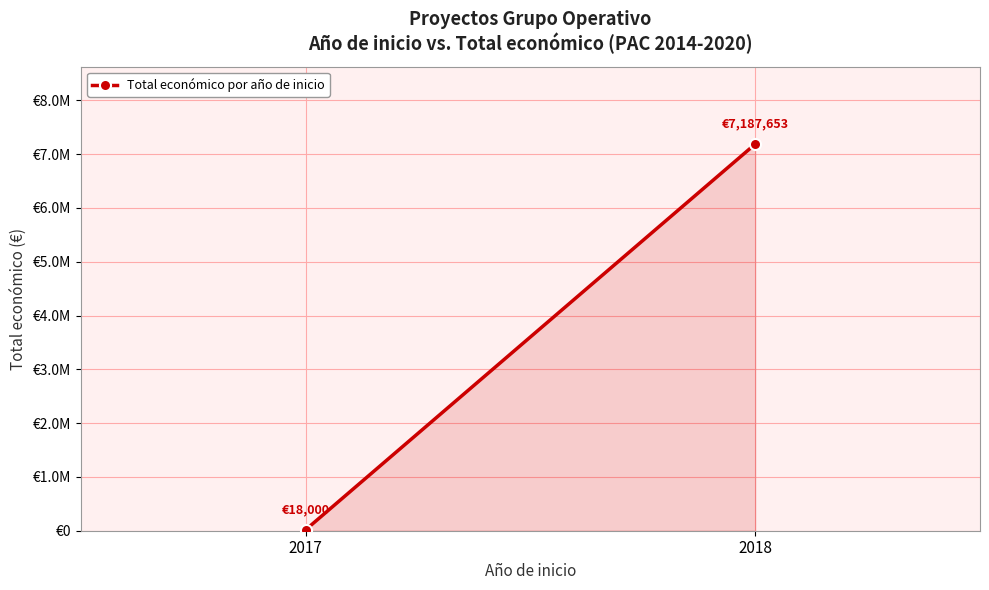

At which label is the value closest to 3602826?

2017